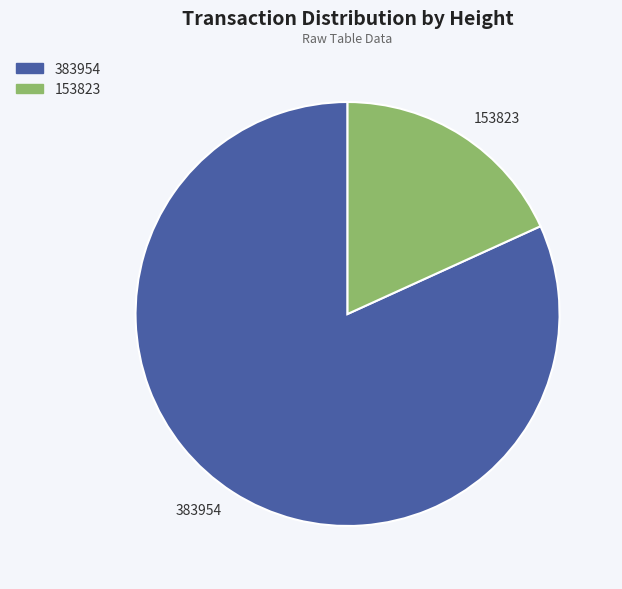

Does 153823 account for over 50% of the chart?

No